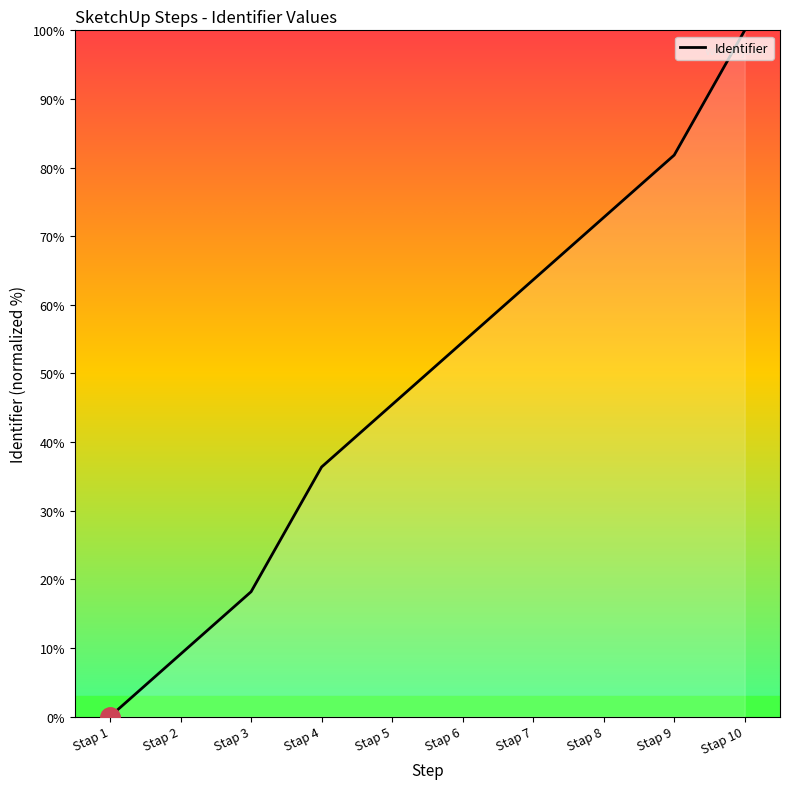

What is the change in value from Stap 2 to Stap 8?

+63.6